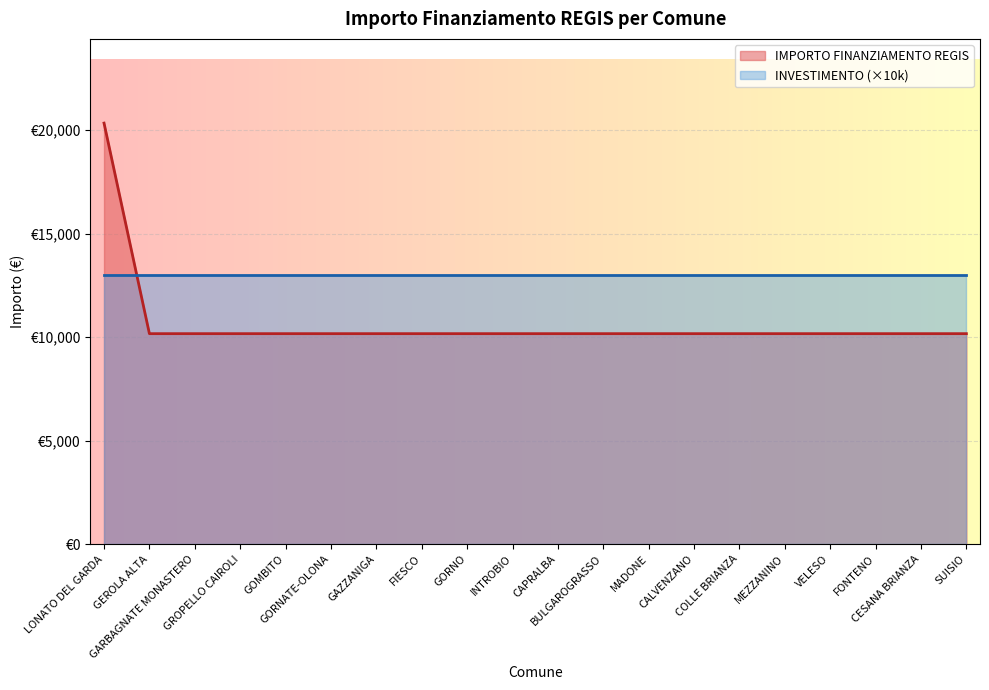

What is the average value?

10681